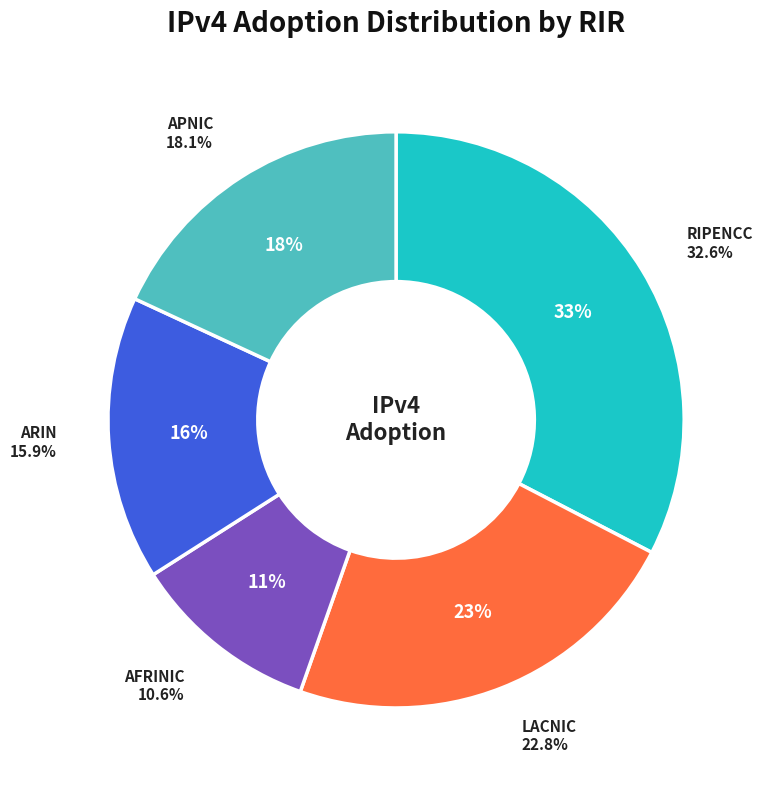

To the nearest percent, what percentage of the pie is apnic?

18%